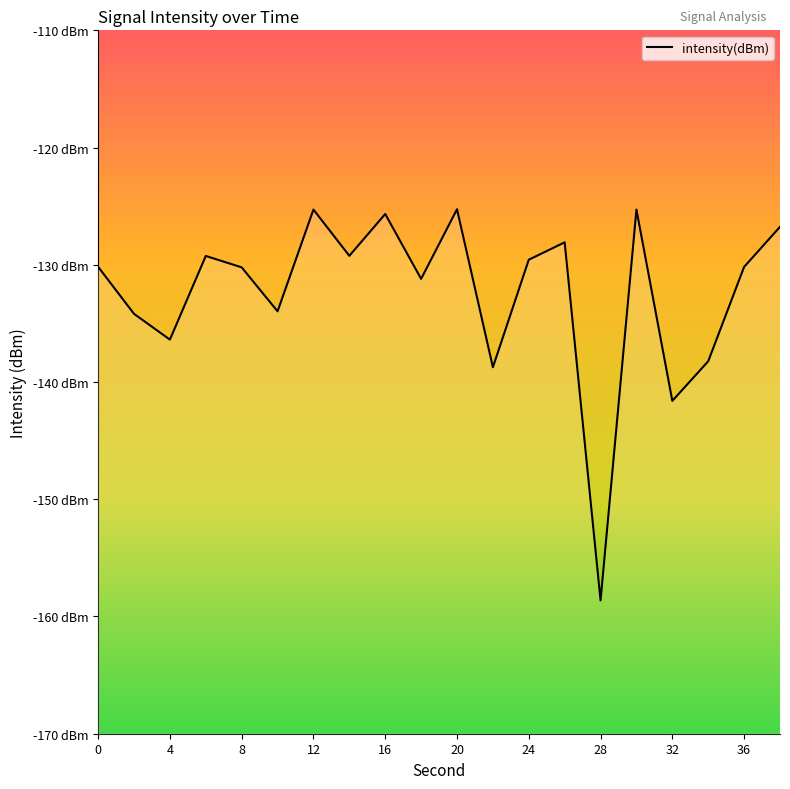

Reading left to right, list all the values displayed in this chart.

-130.2	-134.2	-136.4	-129.2	-130.2	-134.0	-125.3	-129.2	-125.7	-131.2	-125.3	-138.7	-129.6	-128.1	-158.6	-125.3	-141.6	-138.2	-130.2	-126.8